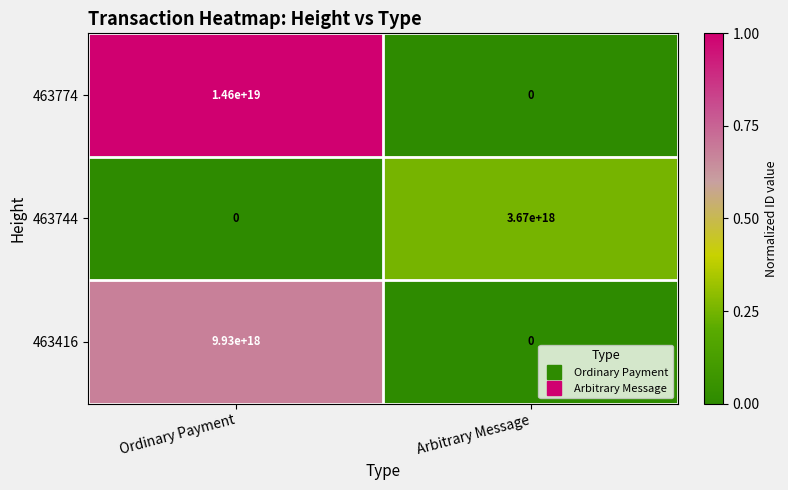

List the series in order of their peak value, lowest first.

463744, 463416, 463774